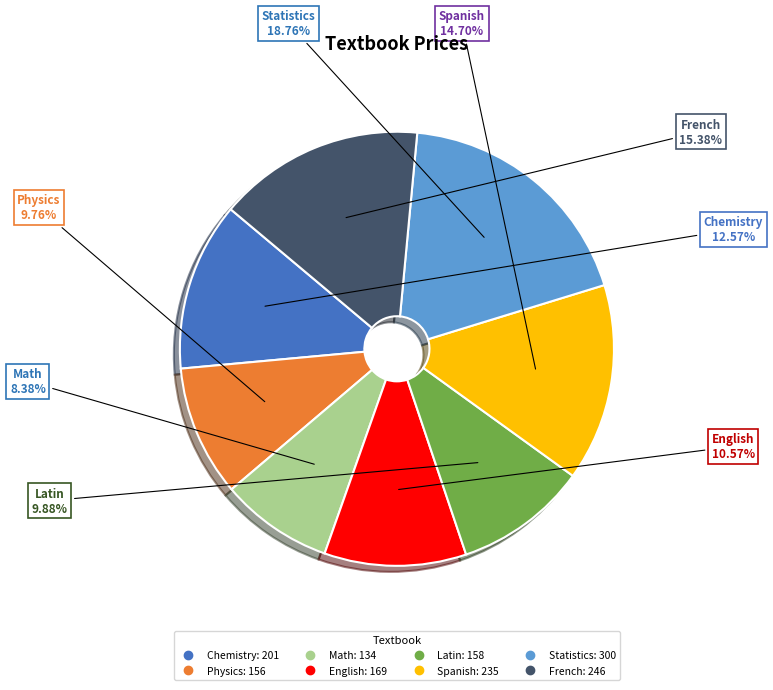

How many segments does this pie chart have?

8